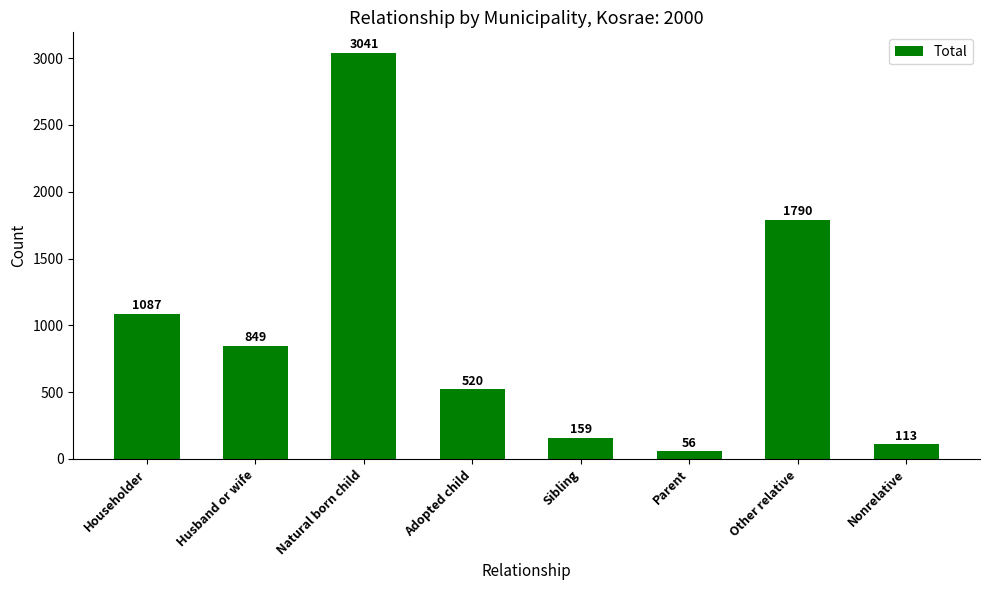

Reading right to left, what are all the values shown in this chart?

113	1790	56	159	520	3041	849	1087